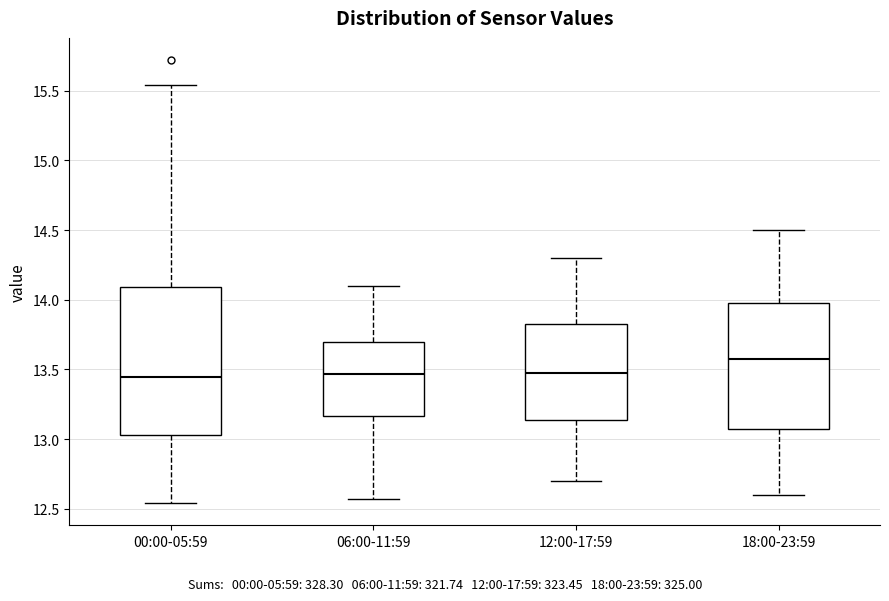

Which box is the tallest, from its lower edge to its upper edge?

00:00-05:59